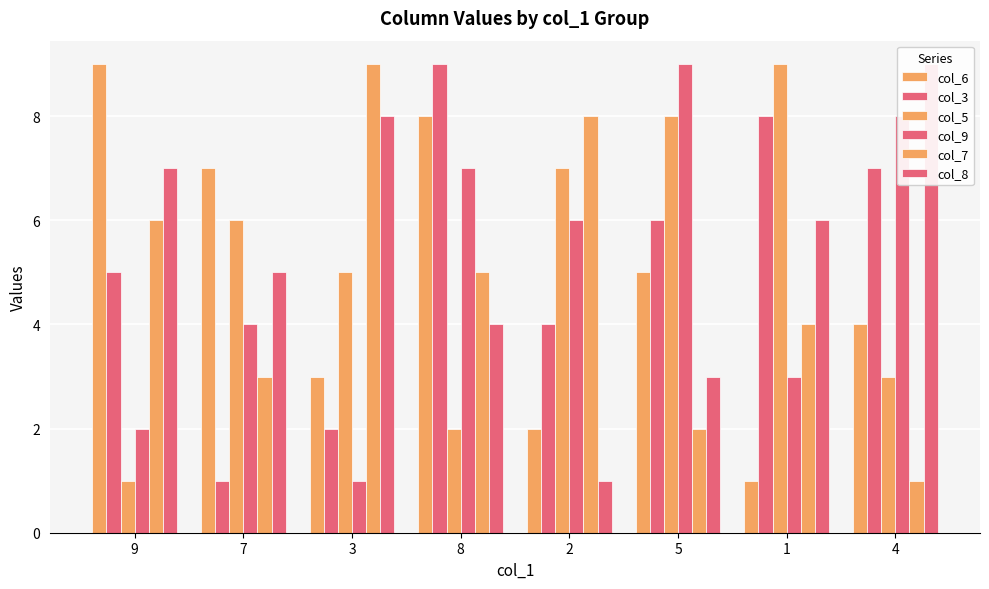

List the labels in order of col_3 value, smallest first.

7, 3, 2, 9, 5, 4, 1, 8